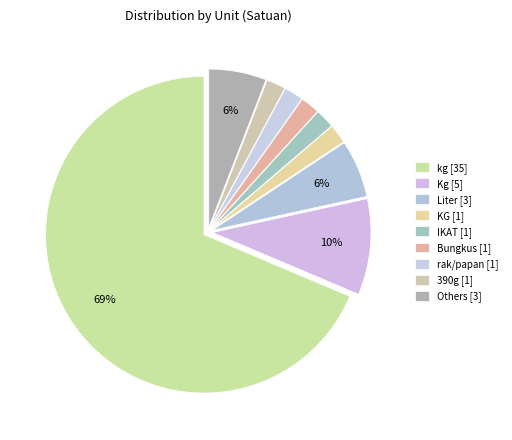

How many slices are in this pie chart?

9